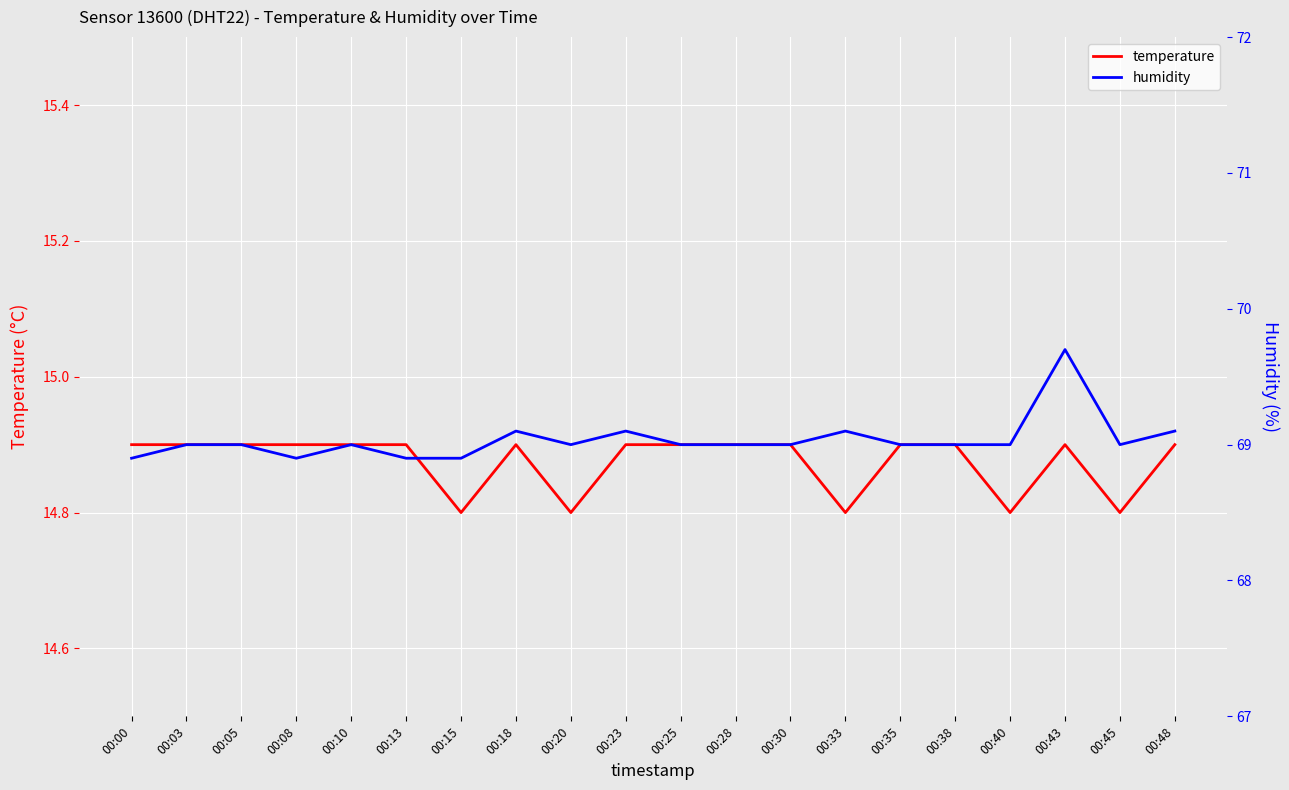

Reading left to right, what are all the values shown in this chart?

temperature: 00:00=14.9	00:03=14.9	00:05=14.9	00:08=14.9	00:10=14.9	00:13=14.9	00:15=14.8	00:18=14.9	00:20=14.8	00:23=14.9	00:25=14.9	00:28=14.9	00:30=14.9	00:33=14.8	00:35=14.9	00:38=14.9	00:40=14.8	00:43=14.9	00:45=14.8	00:48=14.9
humidity: 00:00=68.9	00:03=69.0	00:05=69.0	00:08=68.9	00:10=69.0	00:13=68.9	00:15=68.9	00:18=69.1	00:20=69.0	00:23=69.1	00:25=69.0	00:28=69.0	00:30=69.0	00:33=69.1	00:35=69.0	00:38=69.0	00:40=69.0	00:43=69.7	00:45=69.0	00:48=69.1